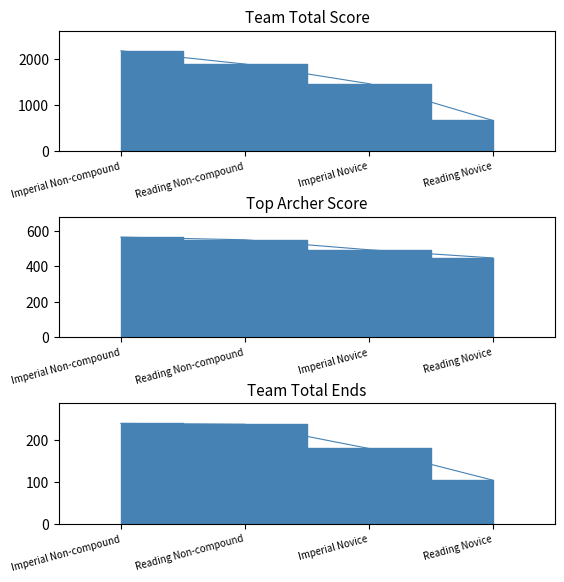

What is the sum of all Team Total Score values?

6162